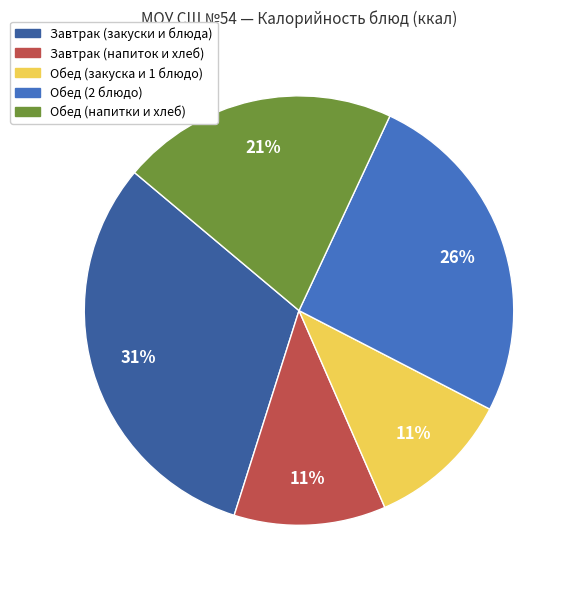

Does any single category account for the majority?

No